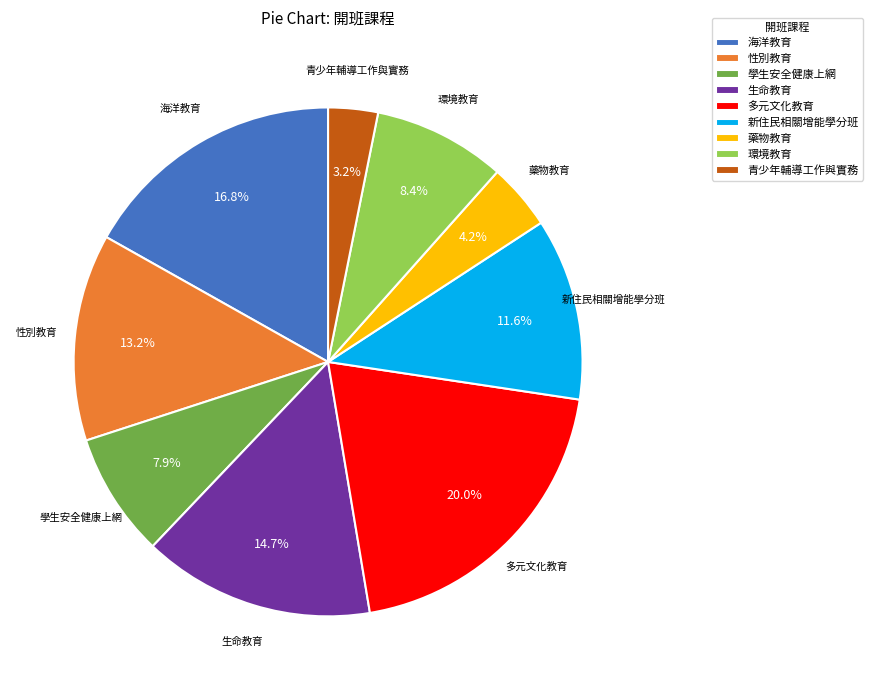

What is the smallest slice in the pie chart?

青少年輔導工作與實務